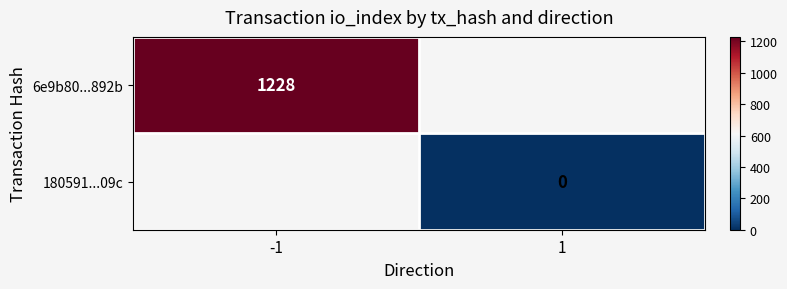

What is the lowest value of the 6e9b80...892b series?

1228.0